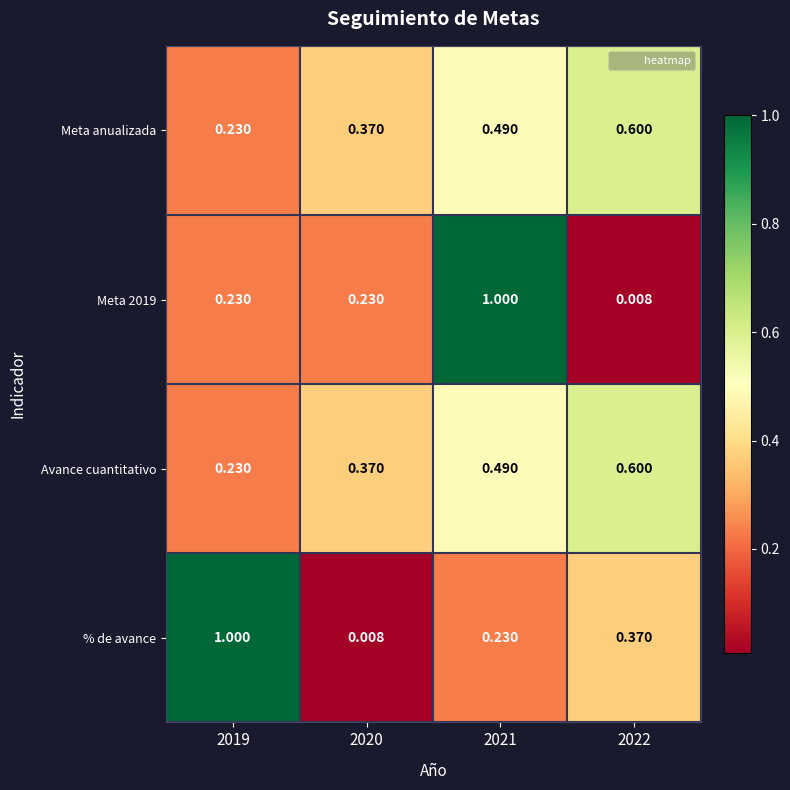

What is the greatest value displayed?

1.0